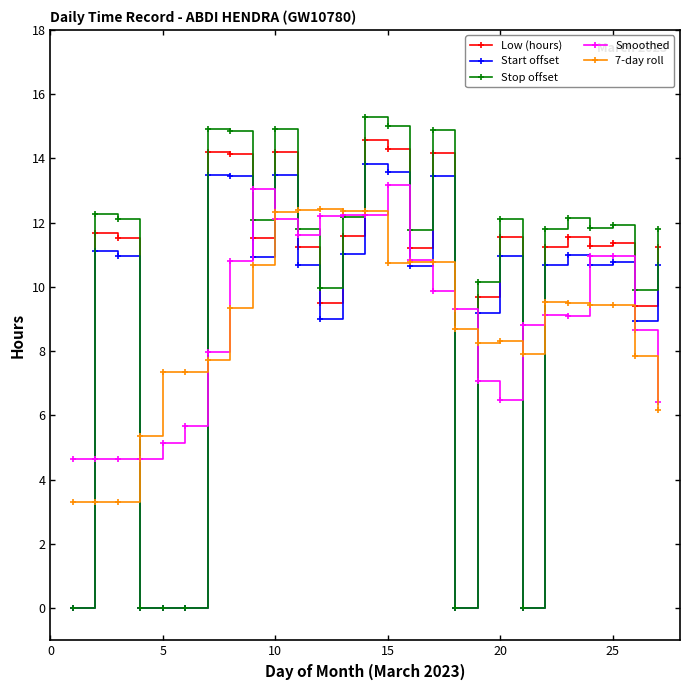

True or false: Low (hours) and Smoothed intersect in this chart.

True